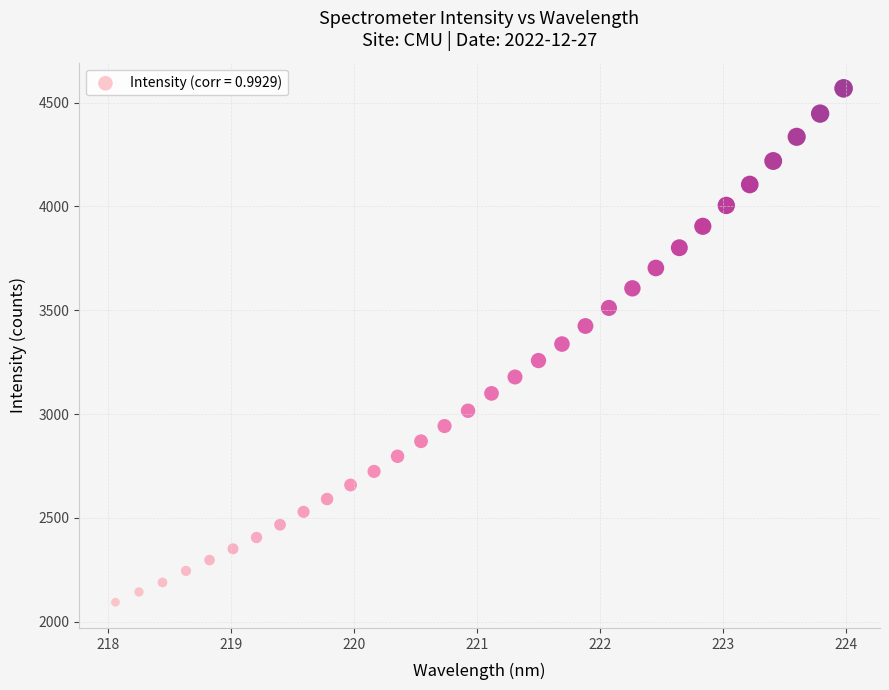

What is the range of X values (max minus min)?

5.9